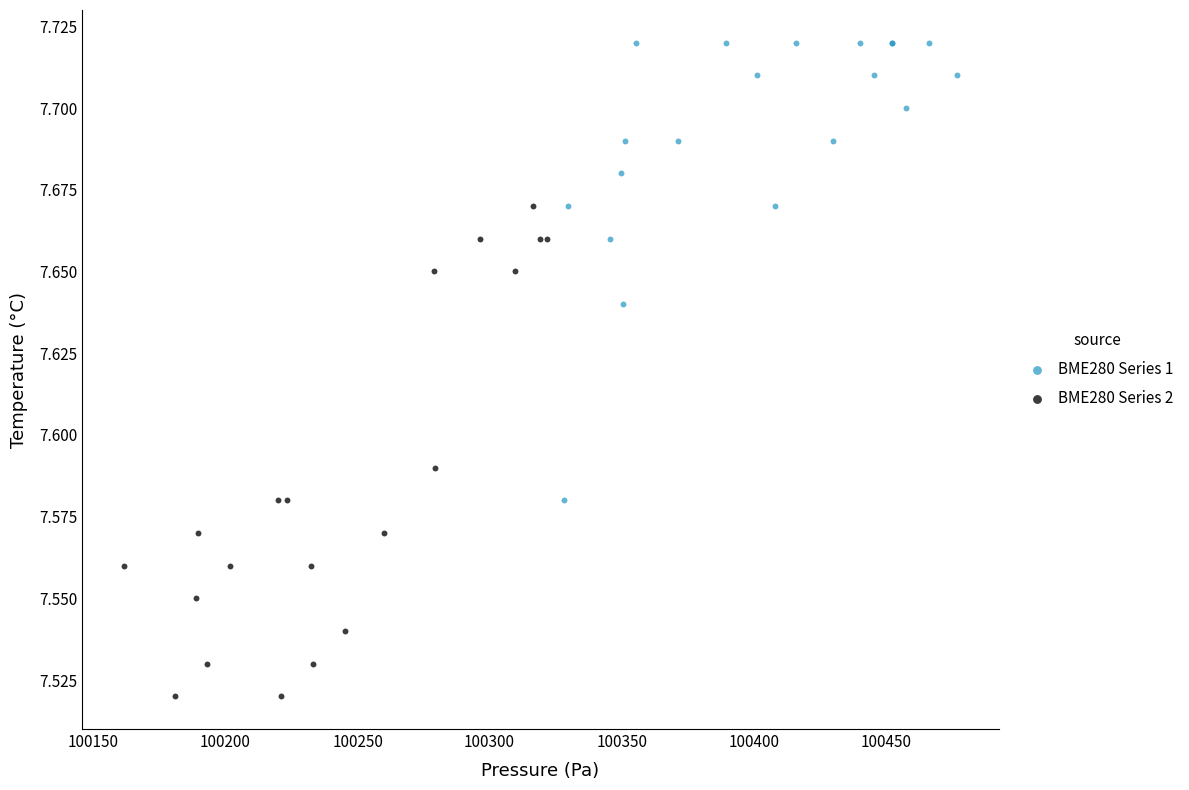

Which series reaches the minimum Y coordinate?

BME280 Series 2